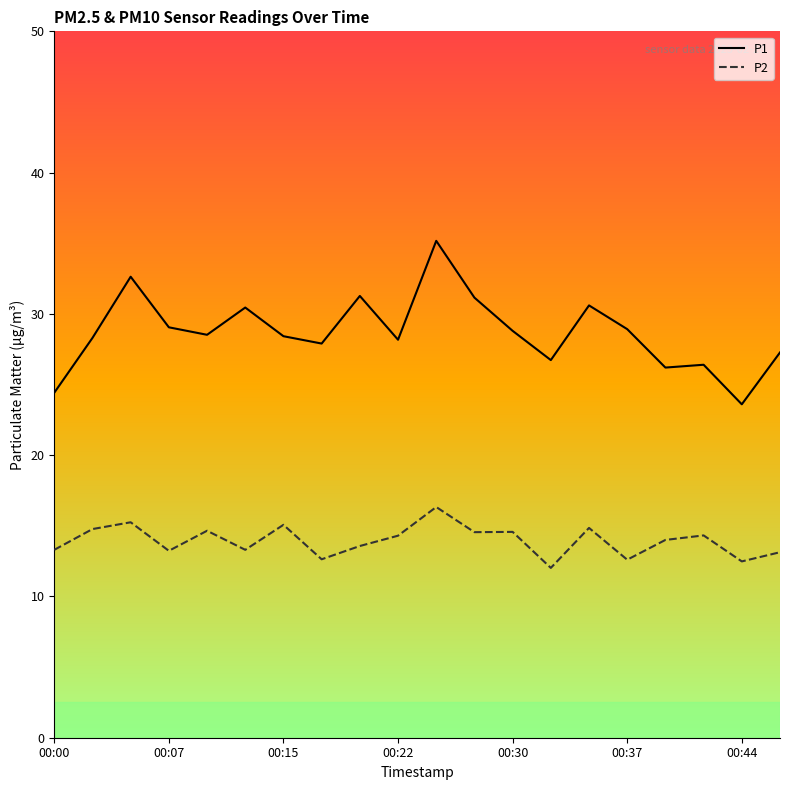

What is the difference between the maximum and minimum values in the P1 series?

11.6